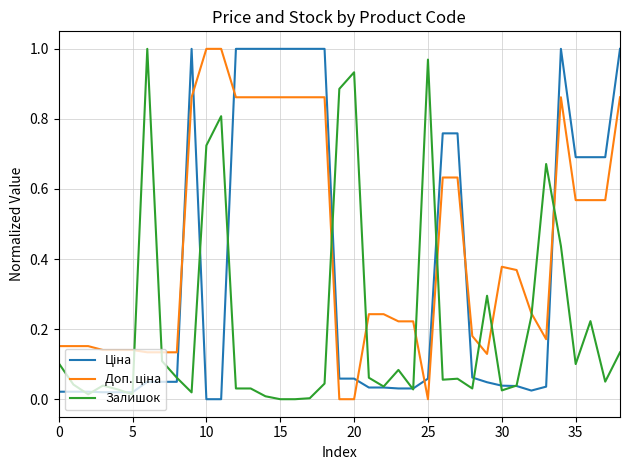

Which category has the lowest value across all series?

10